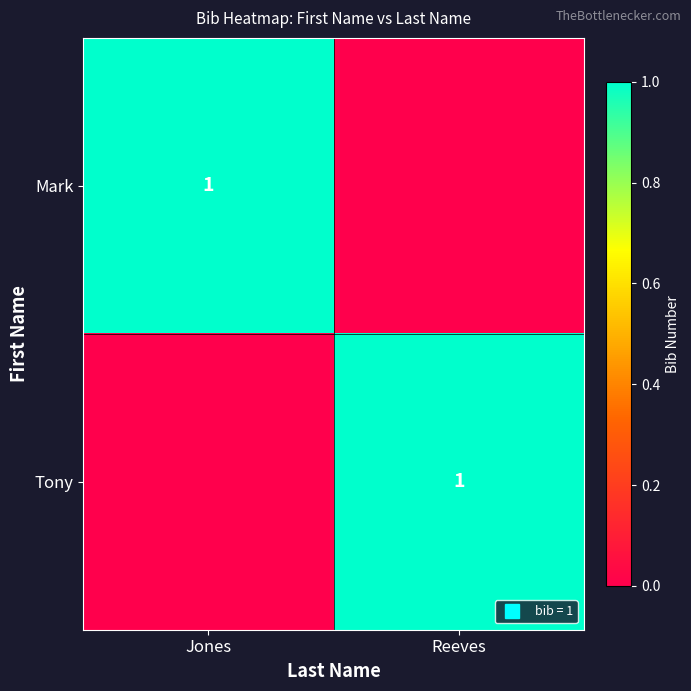

Which series changed the most between Jones and Reeves?

Mark